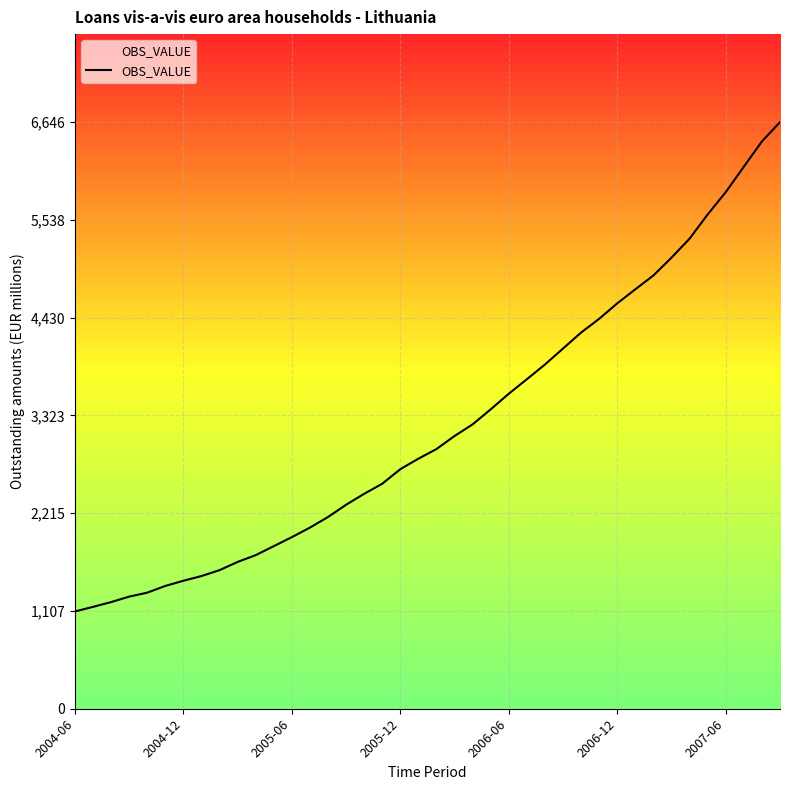

What is the difference between the maximum and minimum values?

5544